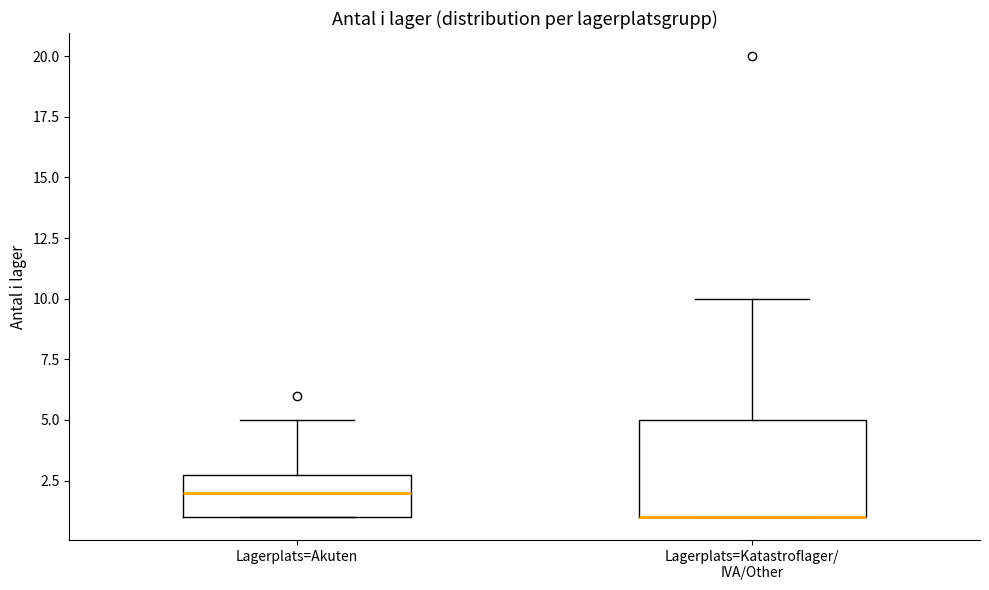

Reading left to right, transcribe this box plot: for each box, give where its median line is, the range the box spans, and where its two whiskers end, as read against the y-axis. The values are not printed on the chart, so give them approximately, as read against the axis.

Lagerplats=Akuten: median 2, box 1 to 3, whiskers 1 to 5
Lagerplats=Katastroflager/ IVA/Other: median 1 (drawn on the box's lower edge), box 1 to 5, whiskers 1 to 10